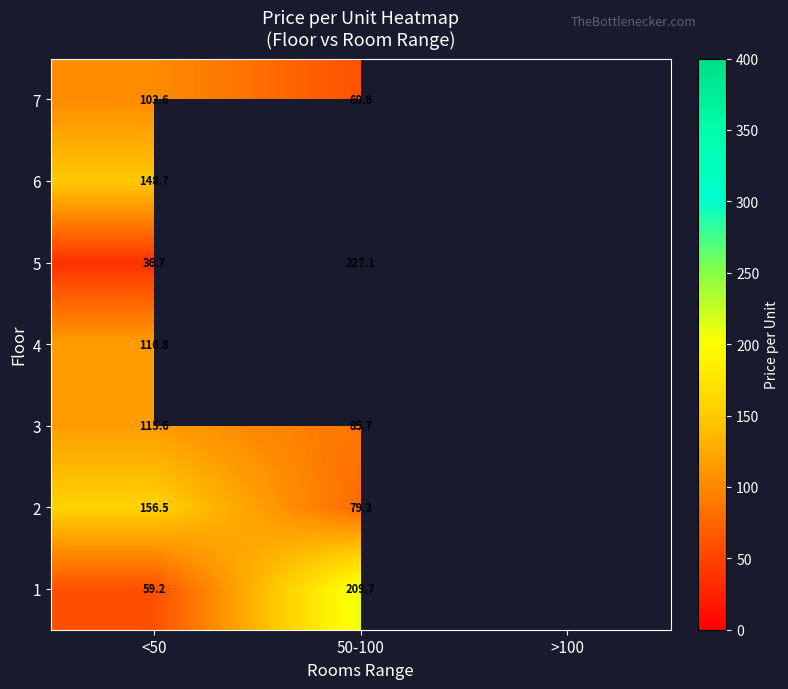

What is the difference between the highest and lowest values at <50?

119.8